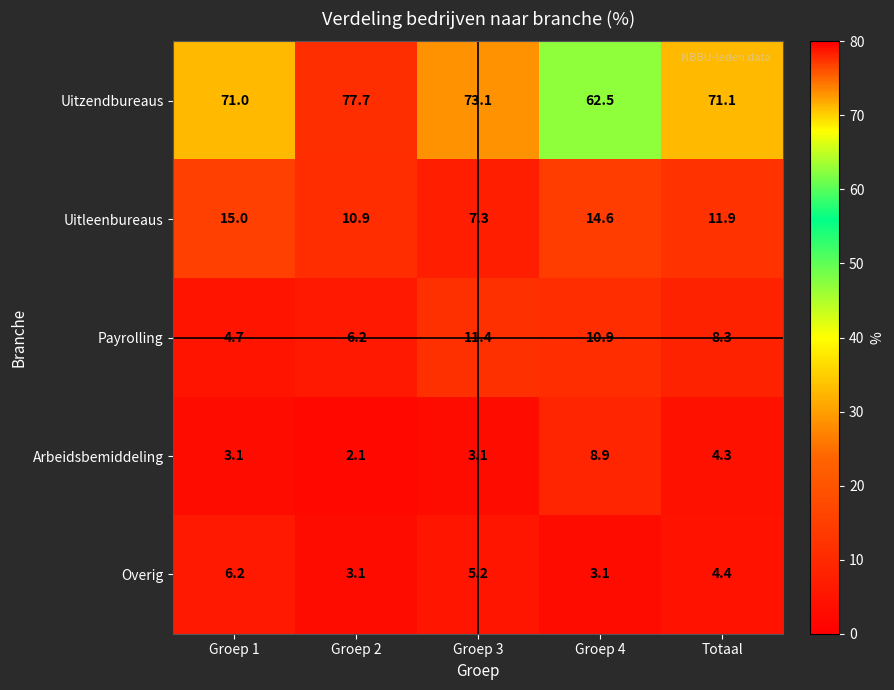

What is the difference between the second highest and minimum values in the Uitleenbureaus series?

7.3